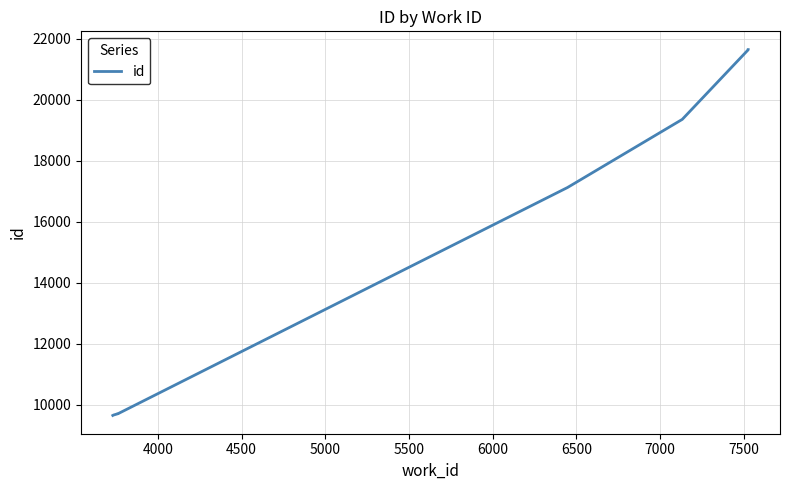

Count the number of values greater than 17116.

4